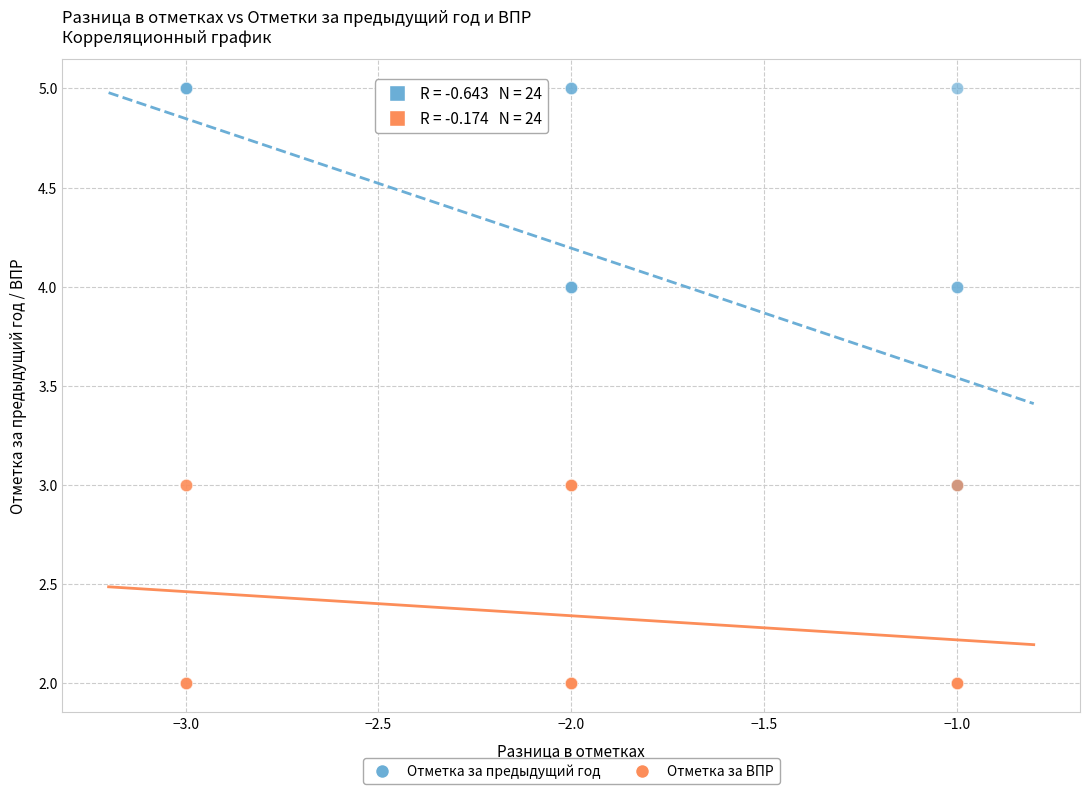

Which series has the largest Y range (max minus min)?

Отметка за предыдущий год